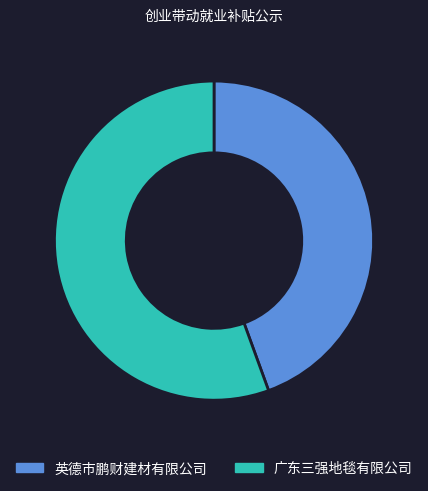

Between 英德市鹏财建材有限公司 and 广东三强地毯有限公司, which is larger?

广东三强地毯有限公司